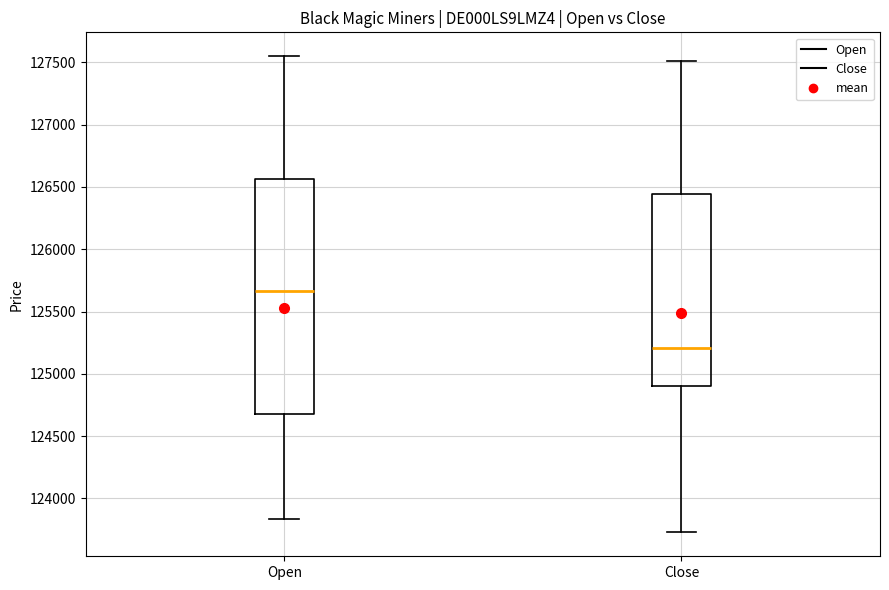

Which box's median line is the highest?

Open